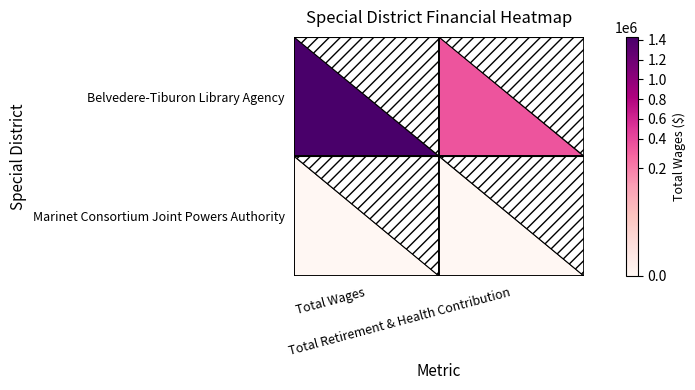

Reading right to left, list all the values displayed in this chart.

Belvedere-Tiburon Library Agency: Total Retirement & Health Contribution=344049	Total Wages=1430136
Marinet Consortium Joint Powers Authority: Total Retirement & Health Contribution=0	Total Wages=0